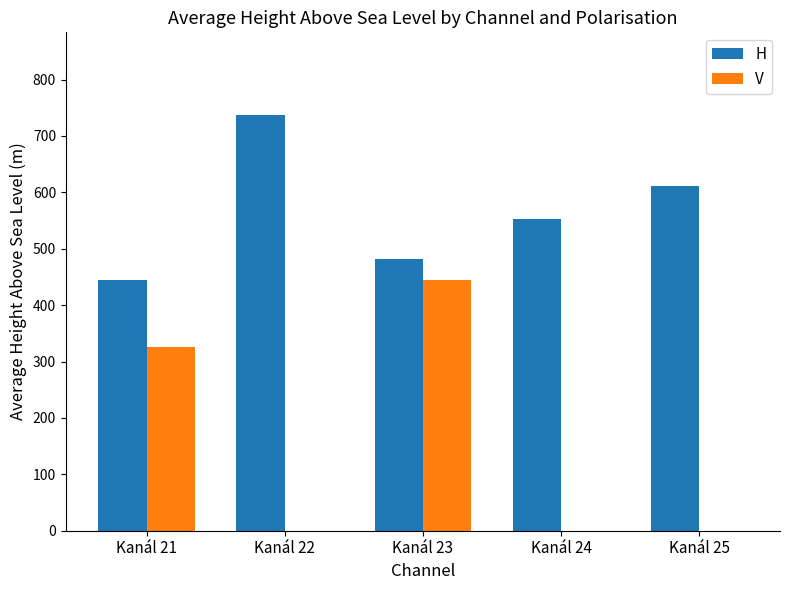

What is the average value of the V series?

153.8